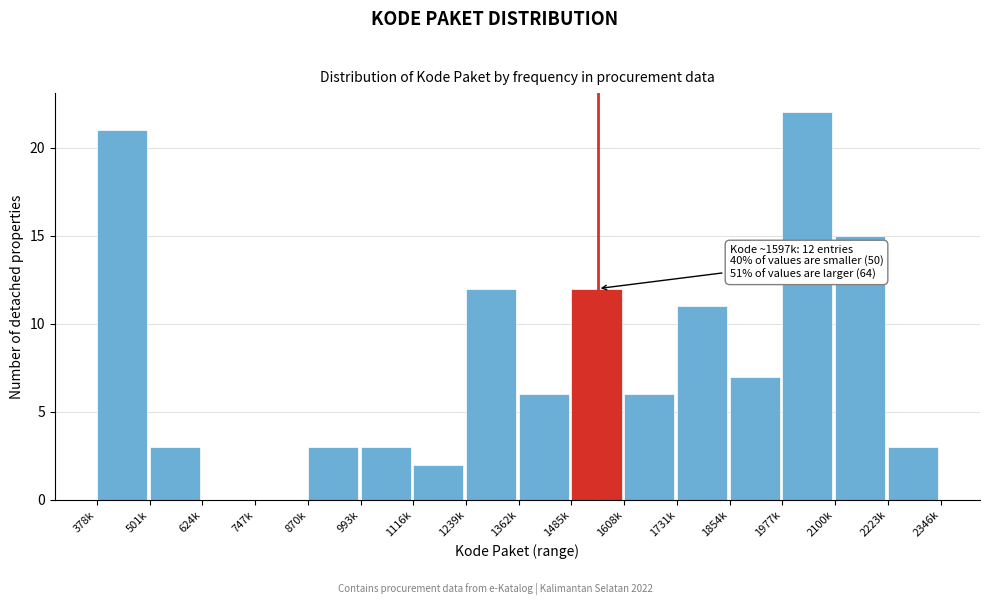

What value does the data have at 870k?

3